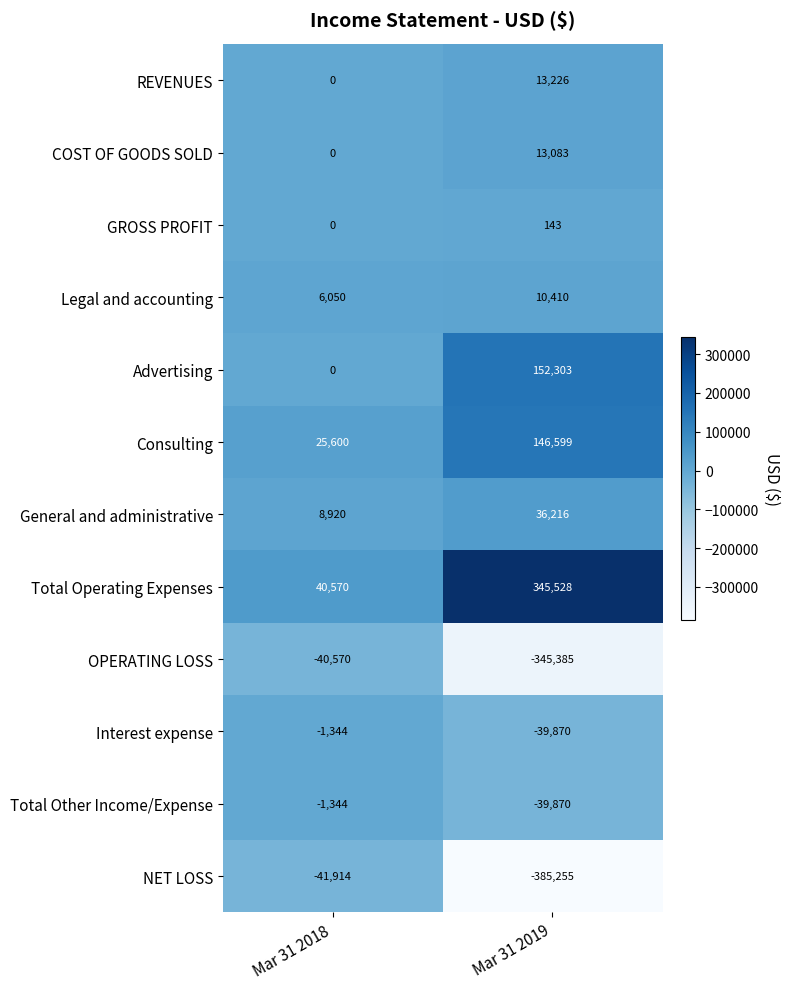

What is the difference between the maximum and minimum values in the NET LOSS series?

343341